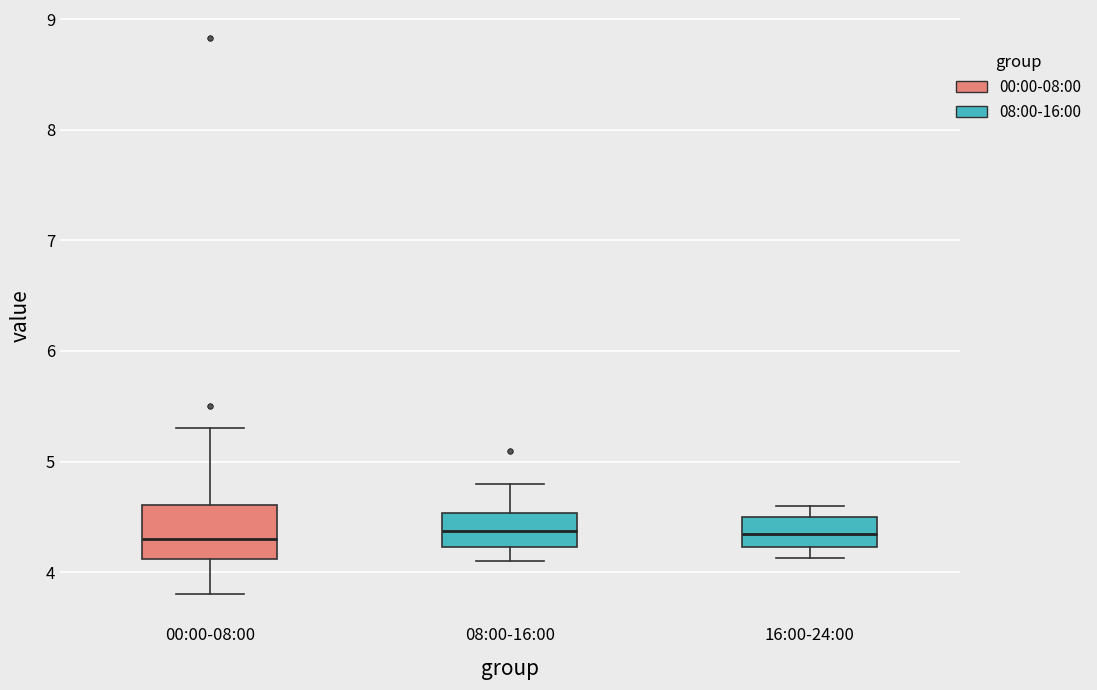

Where does the median line of the box for 16:00-24:00 sit on the y-axis? The values are not printed on the chart, so give them approximately, as read against the axis.

4.4